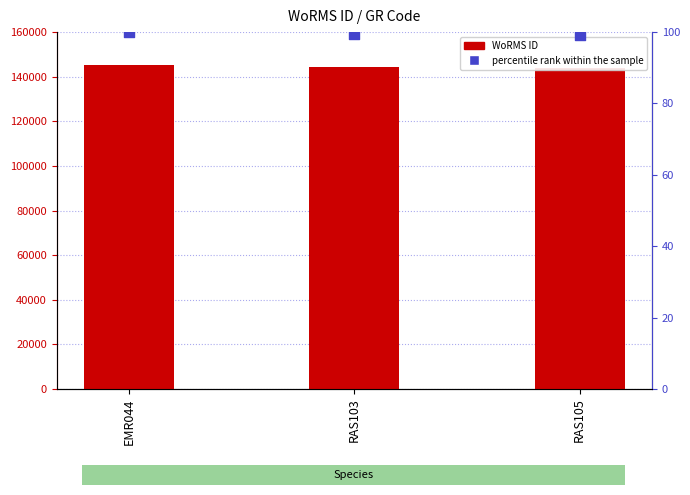

At which category is the sum across all series the highest?

EMR044